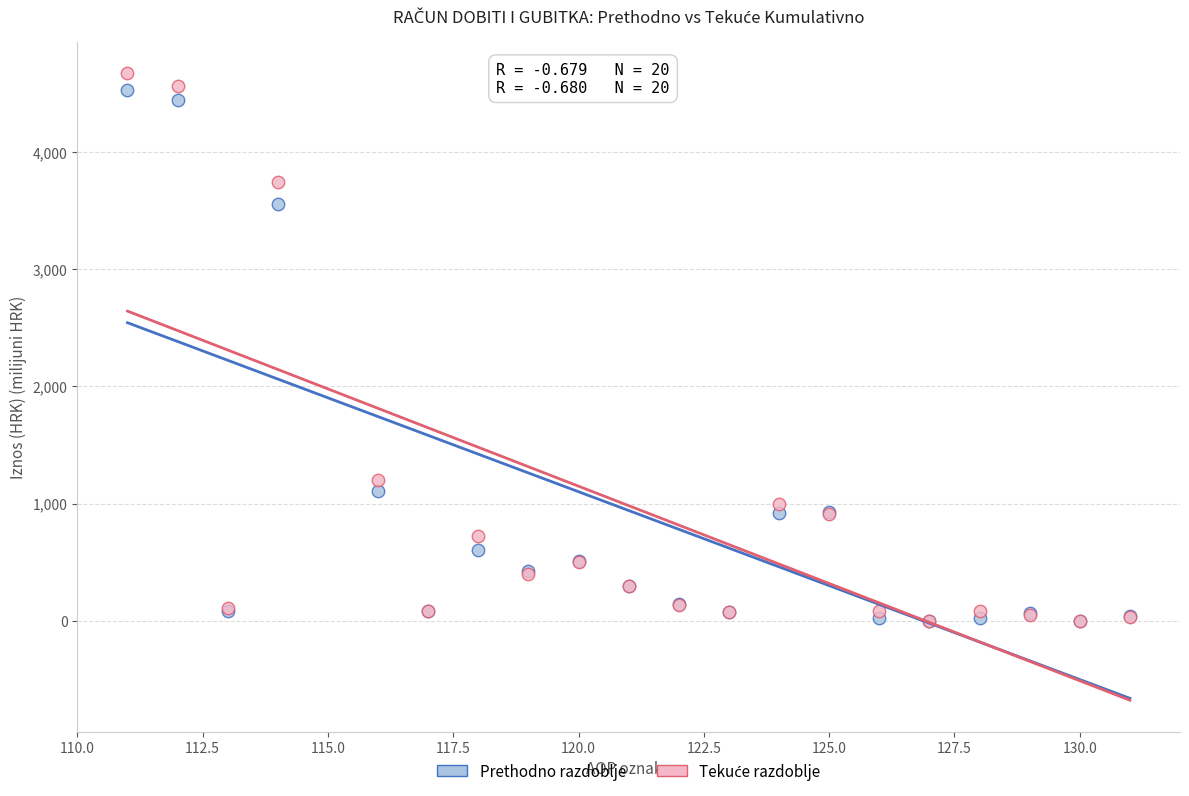

Across all series, what Y value is closest to 2335?

1197.1